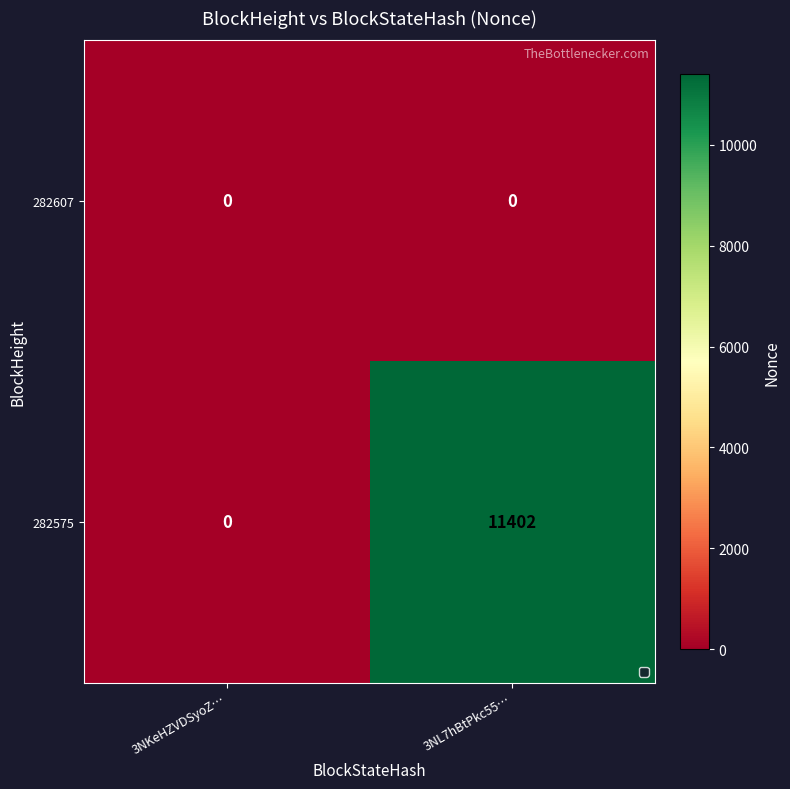

What is the greatest value displayed?

11402